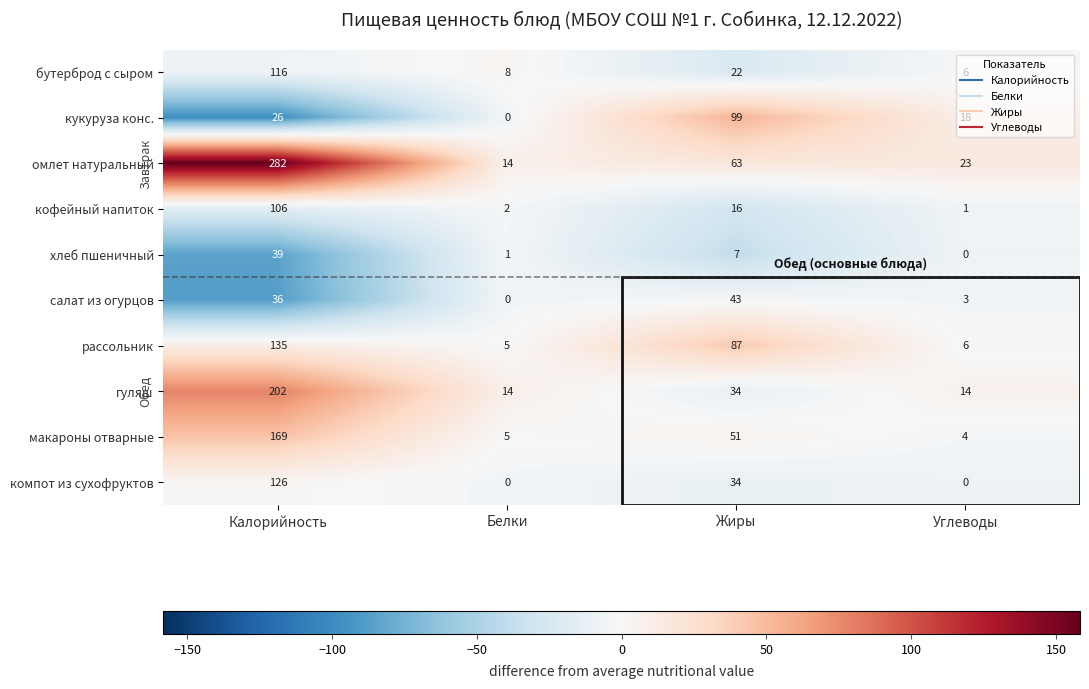

Which category has the highest value in the хлеб пшеничный series?

Калорийность